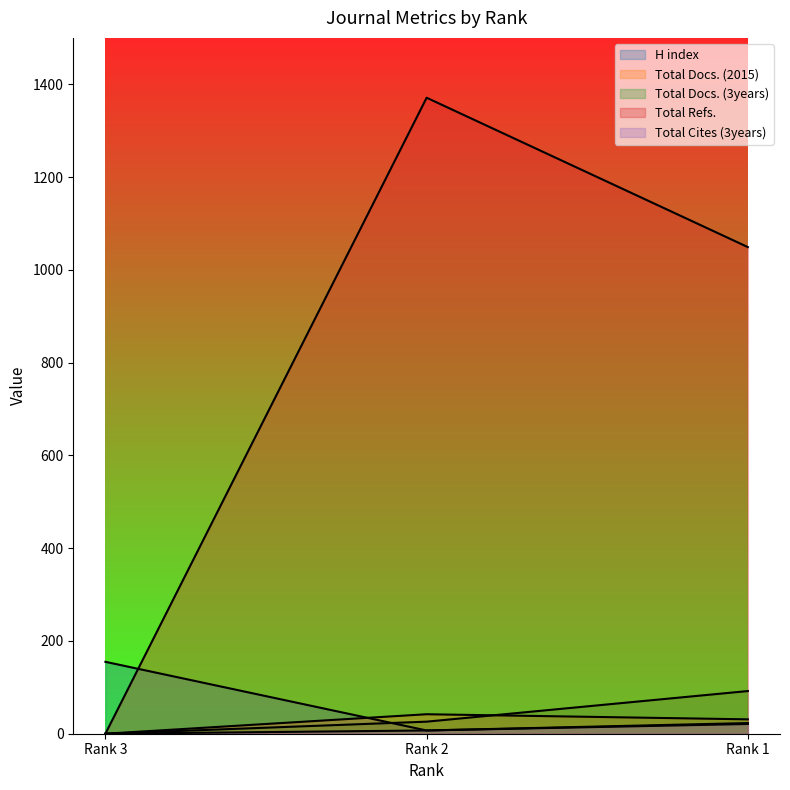

How many data points in Total Cites (3years) are less than 7?

1